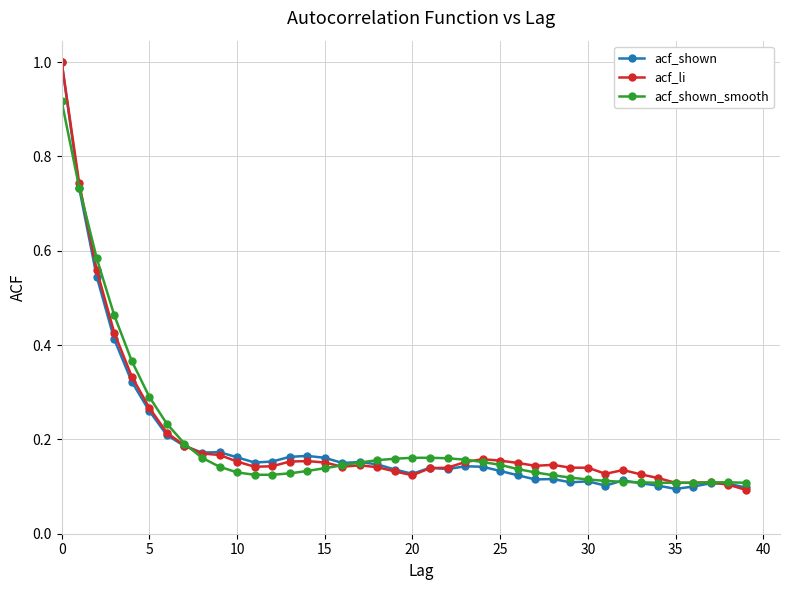

True or false: acf_li has more than 2 points higher than both neighbors.

True